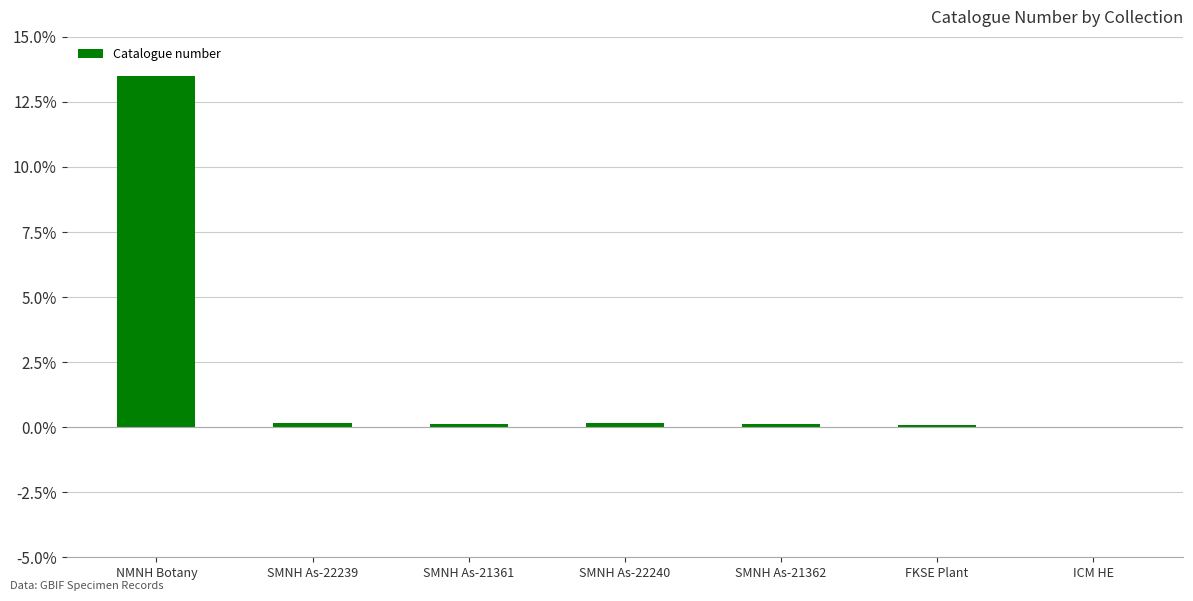

The chart shows a value of 0.1 at SMNH As-22239. True or false?

True